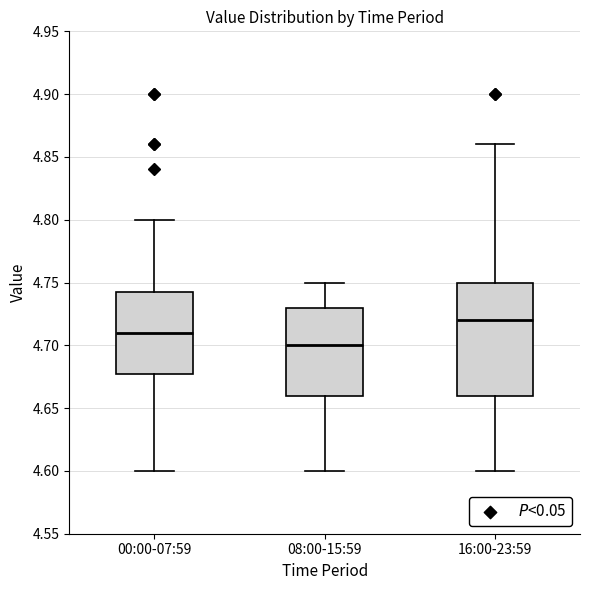

Reading left to right, read every box against the y-axis: the position of its median line, the range the box covers, and the ends of its whiskers. The values are not printed on the chart, so give them approximately, as read against the axis.

00:00-07:59: median 4.710, box 4.680 to 4.745, whiskers 4.600 to 4.800
08:00-15:59: median 4.700, box 4.660 to 4.730, whiskers 4.600 to 4.750
16:00-23:59: median 4.720, box 4.660 to 4.750, whiskers 4.600 to 4.860